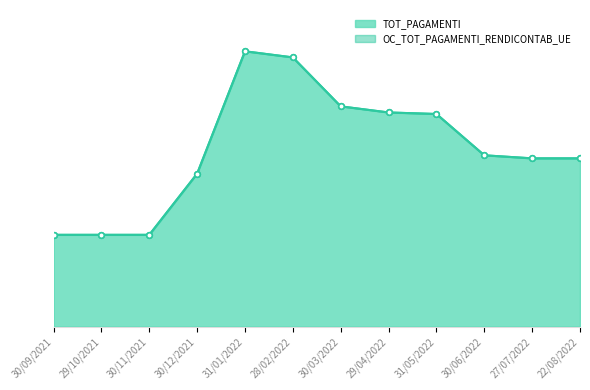

Which series has the largest total across all categories?

TOT_PAGAMENTI